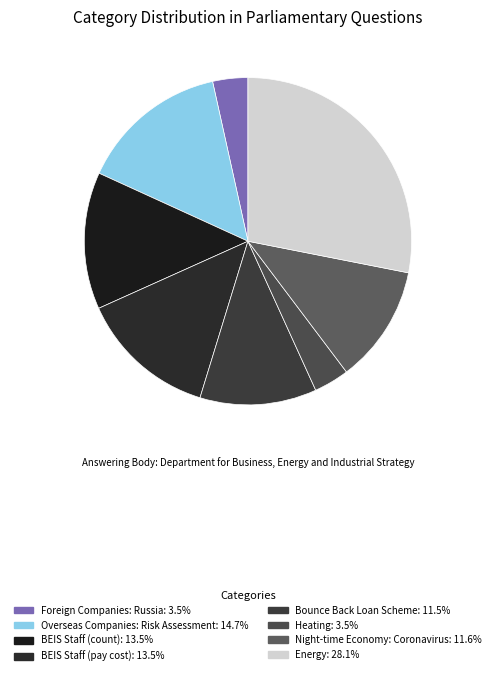

Rank the categories by value from lowest to highest.

Foreign Companies: Russia, Heating, Bounce Back Loan Scheme, Night-time Economy: Coronavirus, BEIS Staff (count), BEIS Staff (pay cost), Overseas Companies: Risk Assessment, Energy